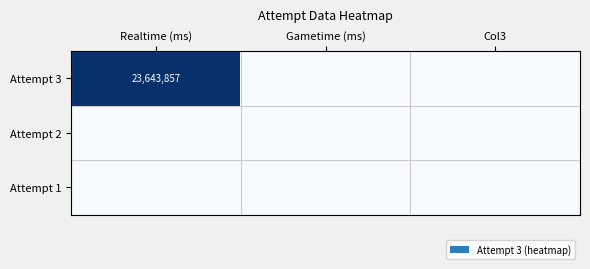

Is it true that Attempt 3 equals 9010879 at Realtime (ms)?

False